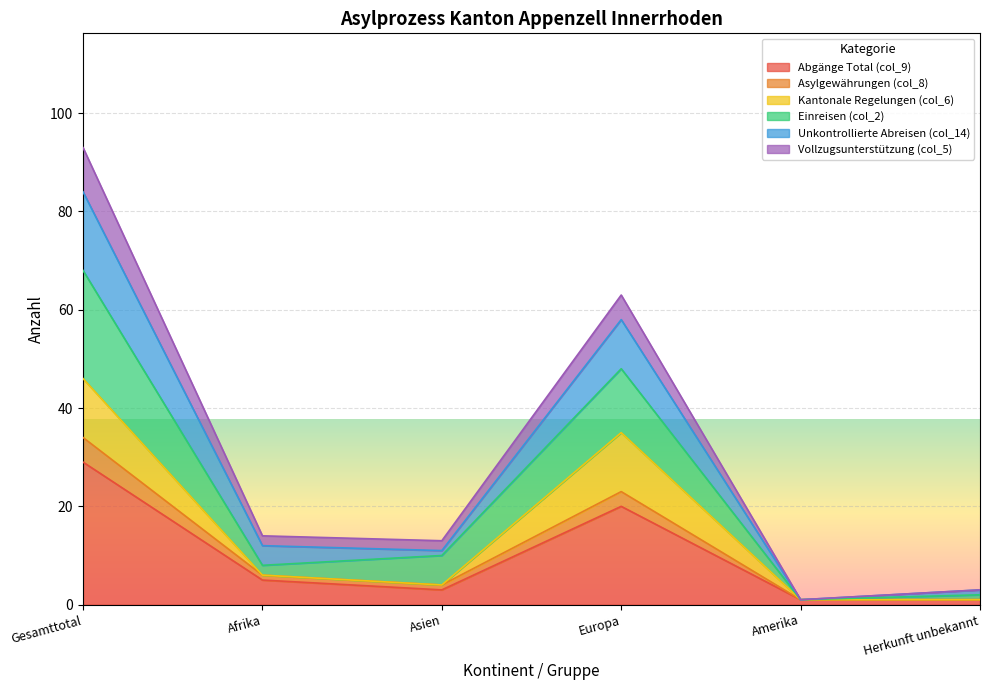

The Abgänge Total (col_9) series shows 5 at Afrika. True or false?

True